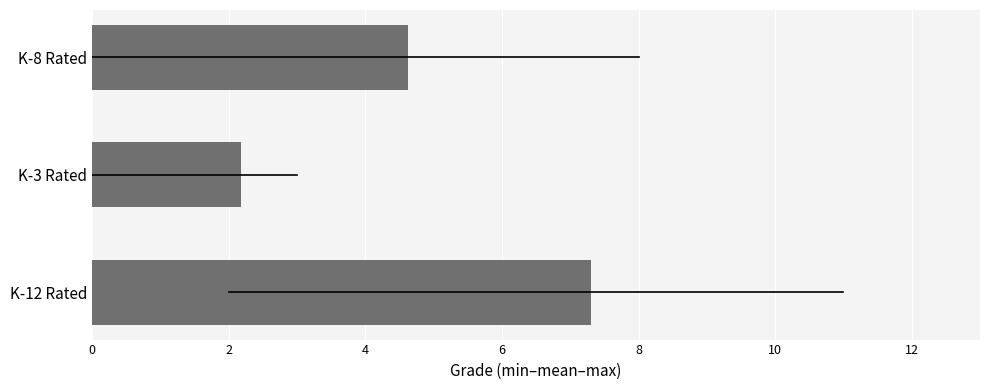

True or false: the data shows 4.6 at K-8 Rated.

True